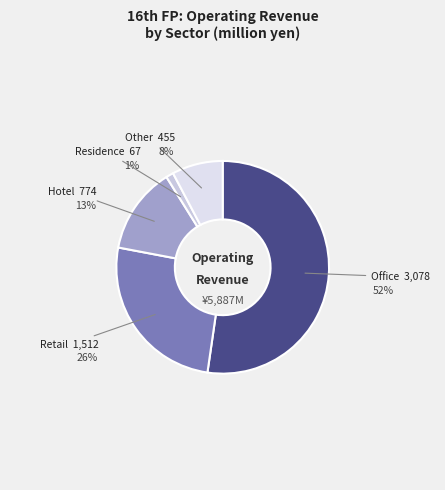

How many segments does this pie chart have?

5